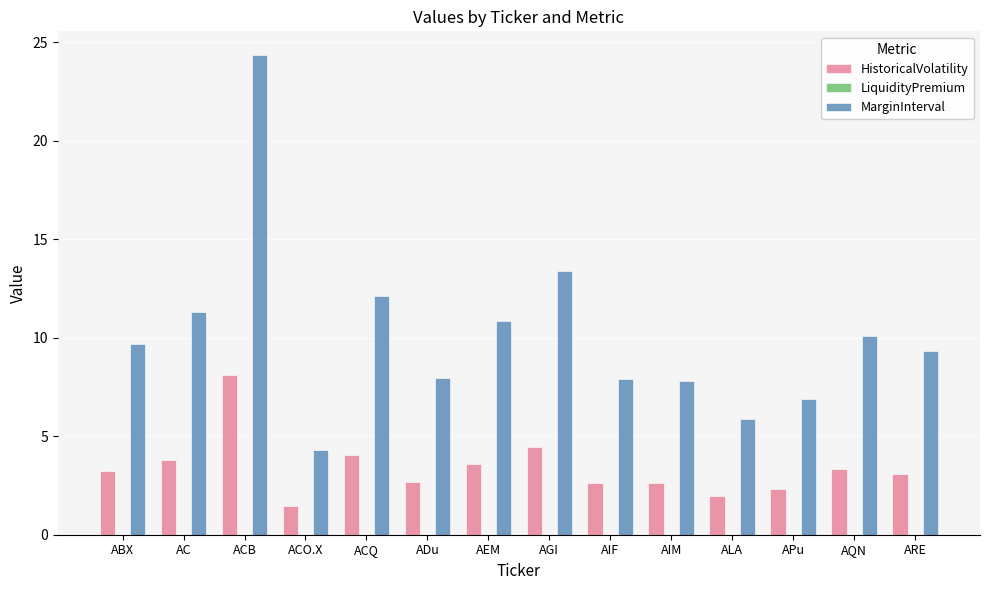

What is the spread (max minus min) of values at ACO.X?

2.9